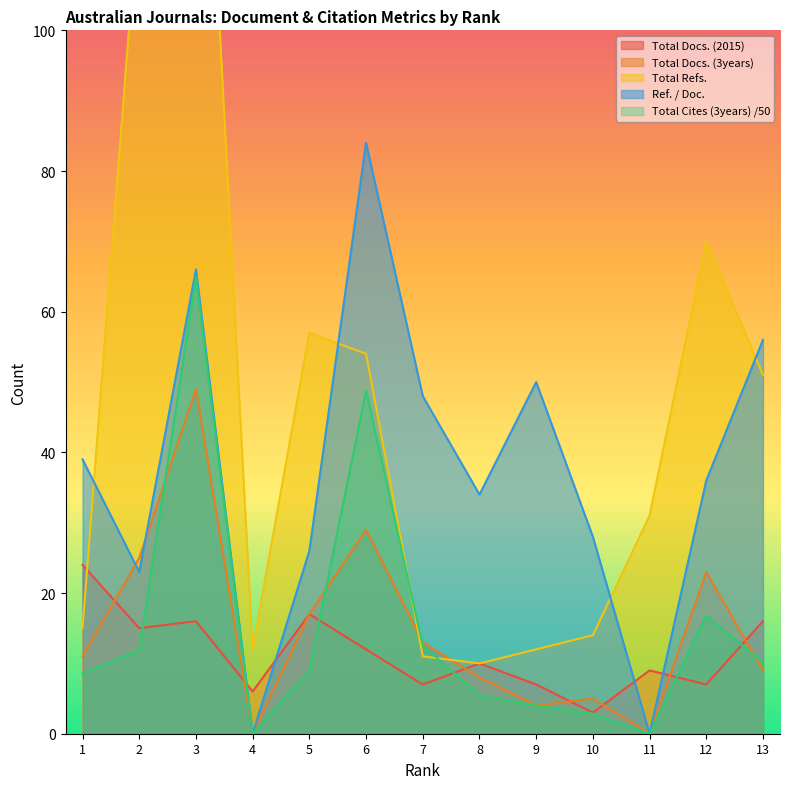

Rank the series by their maximum value, from lowest to highest.

Total Docs. (2015), Total Docs. (3years), Total Cites (3years), Ref. / Doc., Total Refs.